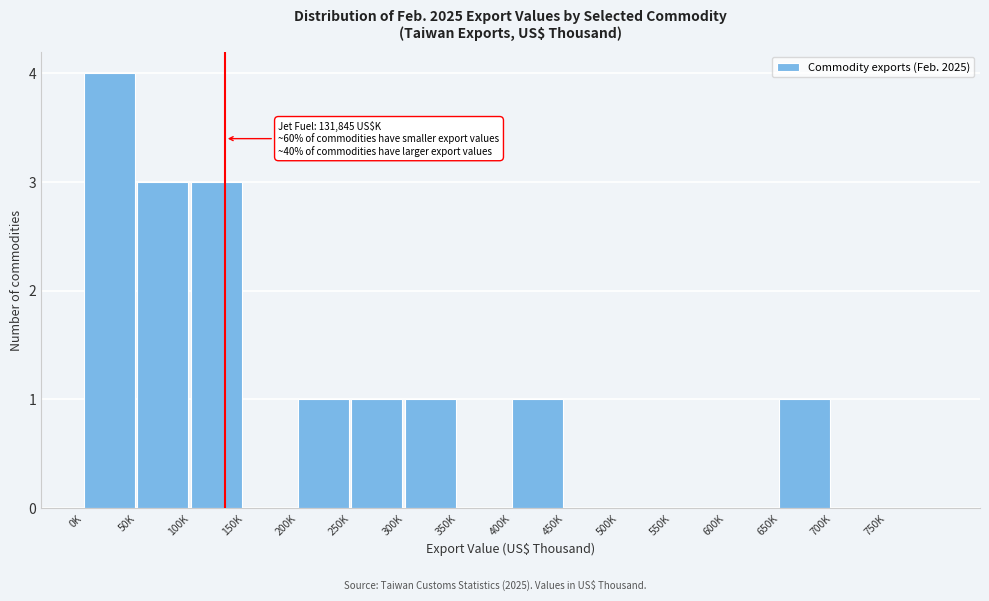

Reading left to right, list all the values displayed in this chart.

0K=4	50K=3	100K=3	150K=0	200K=1	250K=1	300K=1	350K=0	400K=1	450K=0	500K=0	550K=0	600K=0	650K=1	700K=0	750K=0